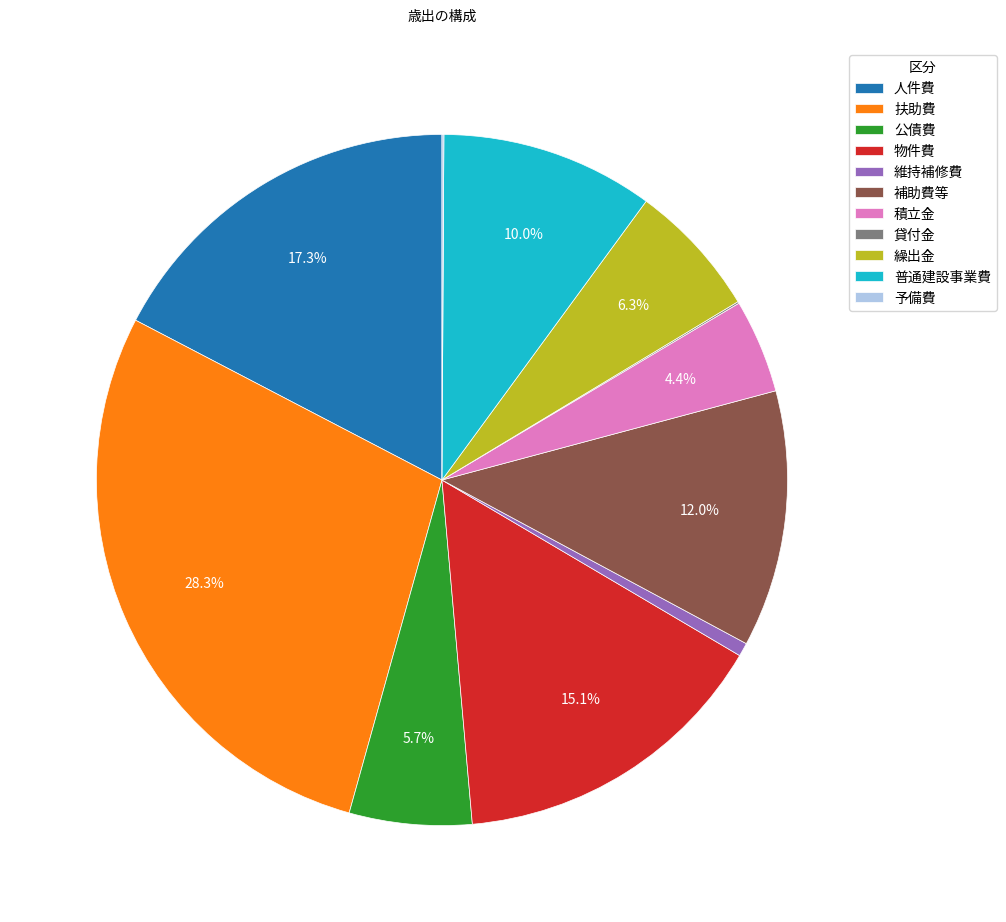

What percentage do 普通建設事業費 and 物件費 together represent?

25.1%